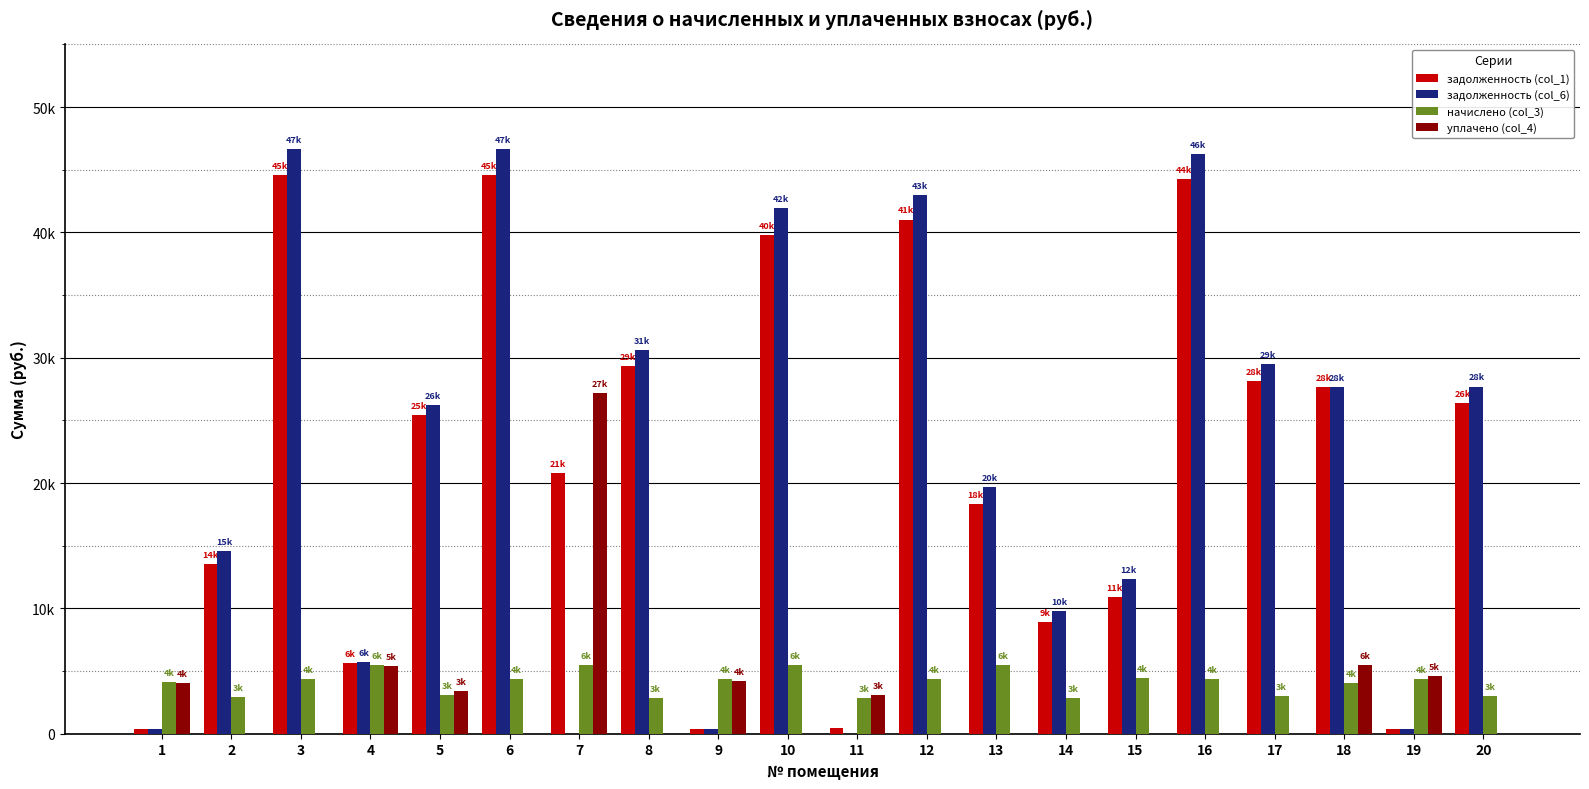

Which series has the largest range (max minus min)?

задолженность (col_6)